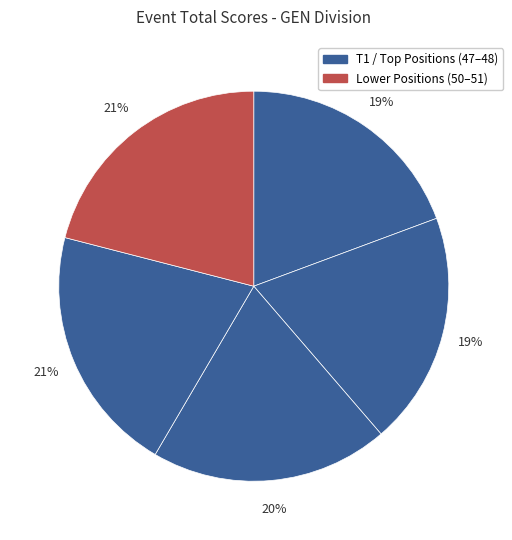

Is there a majority slice in this chart?

No